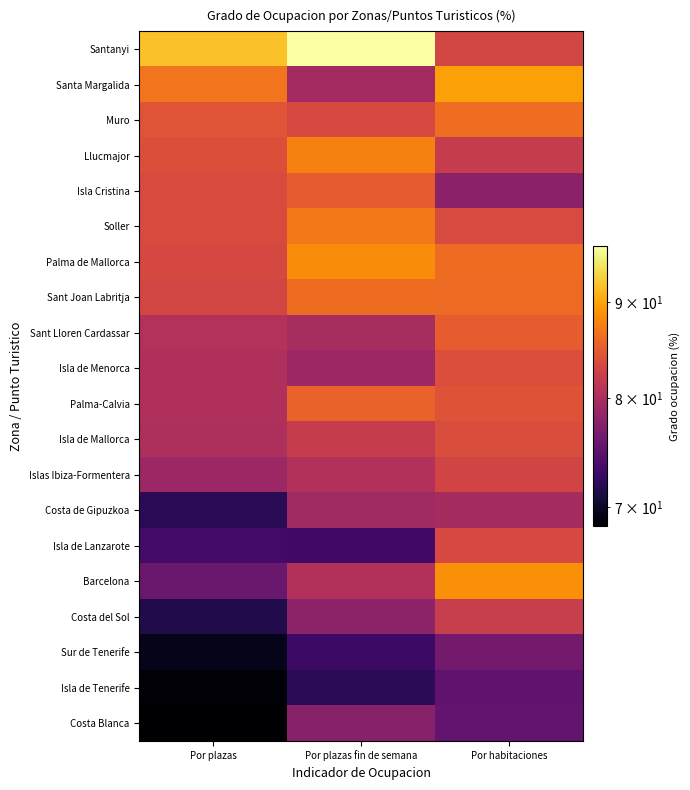

Reading left to right, list all the values displayed in this chart.

Santanyi: Por plazas=91.8	Por plazas fin de semana=96.4	Por habitaciones=83.0
Santa Margalida: Por plazas=86.8	Por plazas fin de semana=79.5	Por habitaciones=89.7
Muro: Por plazas=84.4	Por plazas fin de semana=83.4	Por habitaciones=86.3
Llucmajor: Por plazas=84.0	Por plazas fin de semana=87.7	Por habitaciones=82.0
Isla Cristina: Por plazas=83.6	Por plazas fin de semana=85.0	Por habitaciones=77.9
Soller: Por plazas=83.6	Por plazas fin de semana=87.2	Por habitaciones=83.5
Palma de Mallorca: Por plazas=83.2	Por plazas fin de semana=88.5	Por habitaciones=86.2
Sant Joan Labritja: Por plazas=83.0	Por plazas fin de semana=86.2	Por habitaciones=86.1
Sant Lloren Cardassar: Por plazas=80.6	Por plazas fin de semana=79.9	Por habitaciones=85.0
Isla de Menorca: Por plazas=80.3	Por plazas fin de semana=79.0	Por habitaciones=83.8
Palma-Calvia: Por plazas=80.3	Por plazas fin de semana=85.5	Por habitaciones=84.2
Isla de Mallorca: Por plazas=80.2	Por plazas fin de semana=82.0	Por habitaciones=83.7
Islas Ibiza-Formentera: Por plazas=79.0	Por plazas fin de semana=80.5	Por habitaciones=82.9
Costa de Gipuzkoa: Por plazas=72.0	Por plazas fin de semana=79.3	Por habitaciones=79.8
Isla de Lanzarote: Por plazas=73.4	Por plazas fin de semana=73.2	Por habitaciones=83.3
Barcelona: Por plazas=75.8	Por plazas fin de semana=80.5	Por habitaciones=88.6
Costa del Sol: Por plazas=71.5	Por plazas fin de semana=78.1	Por habitaciones=82.2
Sur de Tenerife: Por plazas=69.5	Por plazas fin de semana=73.0	Por habitaciones=76.3
Isla de Tenerife: Por plazas=68.7	Por plazas fin de semana=72.0	Por habitaciones=75.1
Costa Blanca: Por plazas=68.4	Por plazas fin de semana=77.7	Por habitaciones=75.4